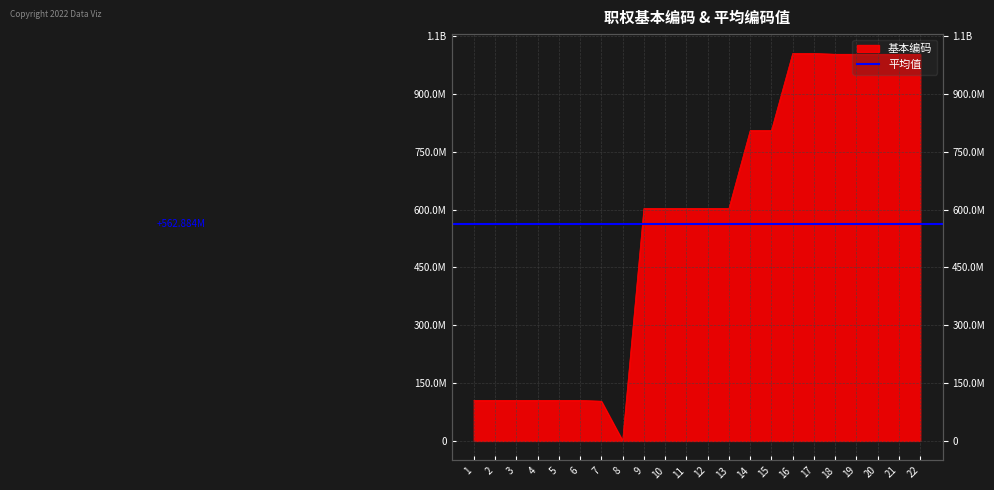

What is the value of the 18th point from the left?

1003001000